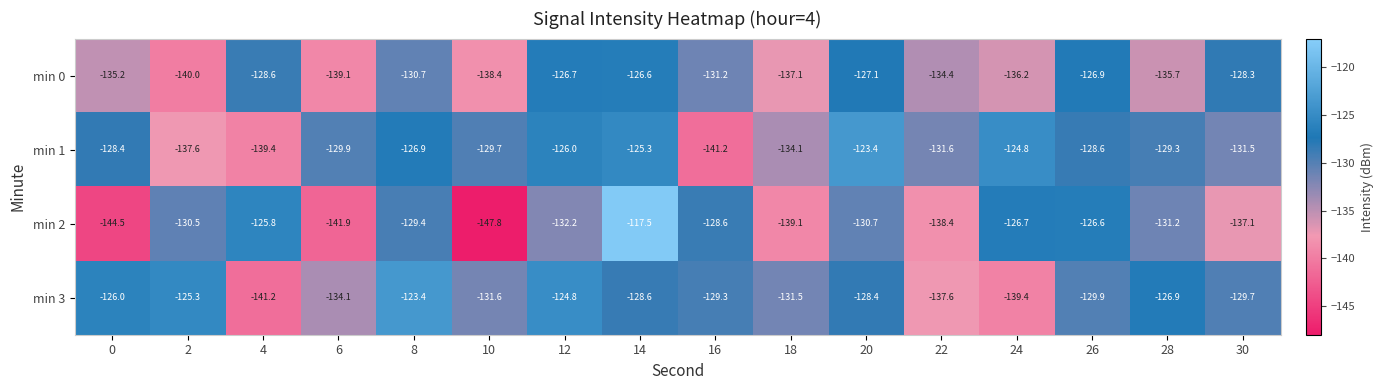

The min 3 series shows -131.5 at 18. True or false?

True